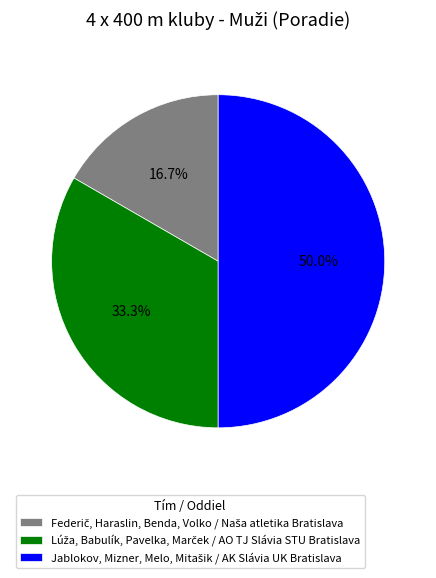

What is the largest slice in the pie chart?

Jablokov, Mizner, Melo, Mitašik / AK Slávia UK Bratislava